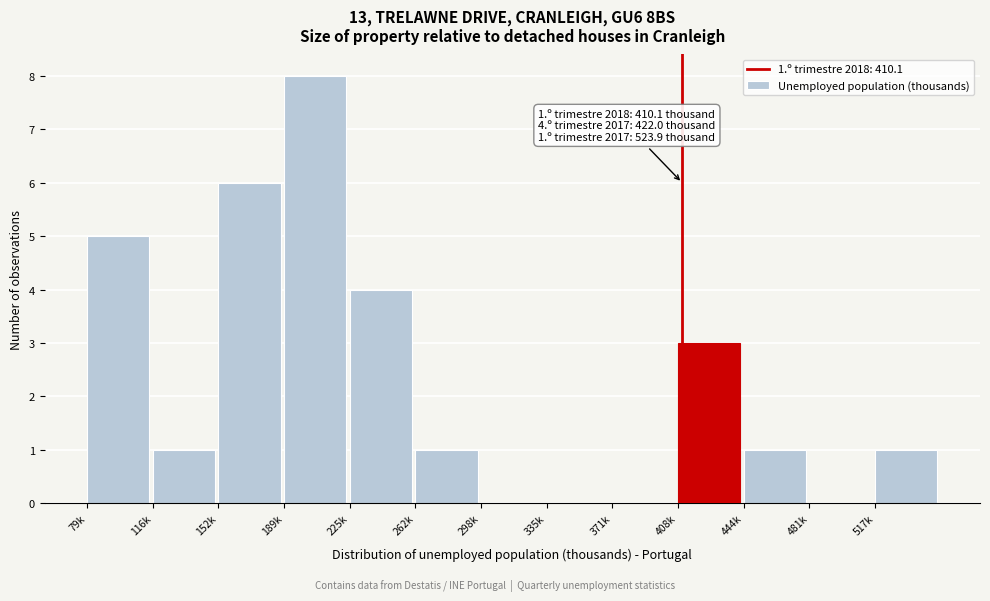

Reading right to left, list all the values displayed in this chart.

517k=1	481k=0	444k=1	408k=3	371k=0	335k=0	298k=0	262k=1	225k=4	189k=8	152k=6	116k=1	79k=5